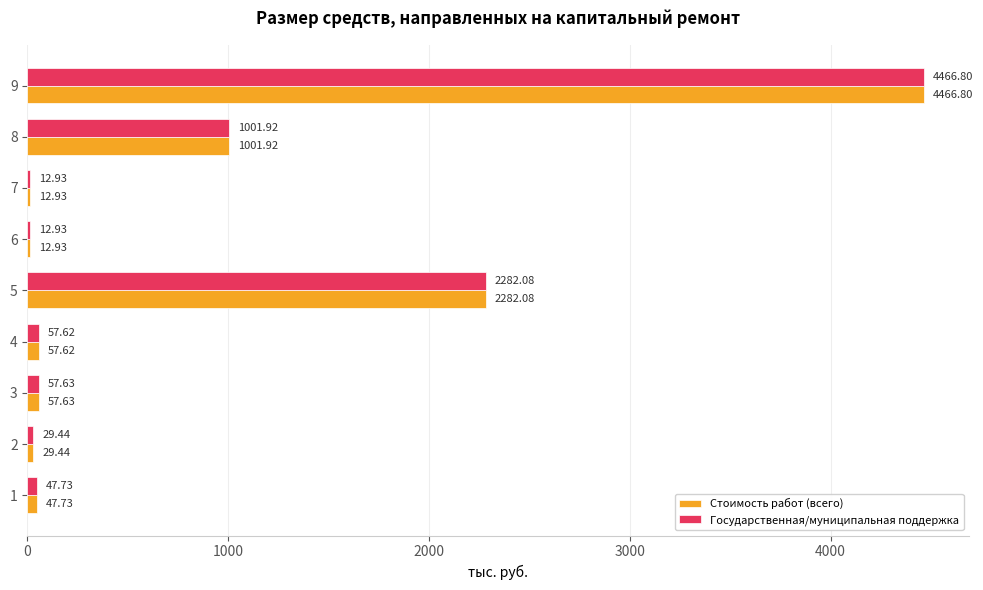

At which category is the sum across all series the highest?

9